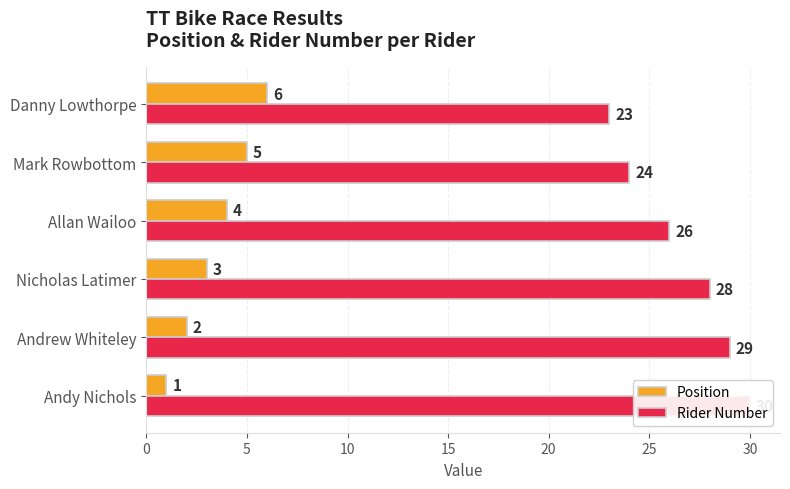

What is the value of the Rider Number bar at the 2nd from the left?

29